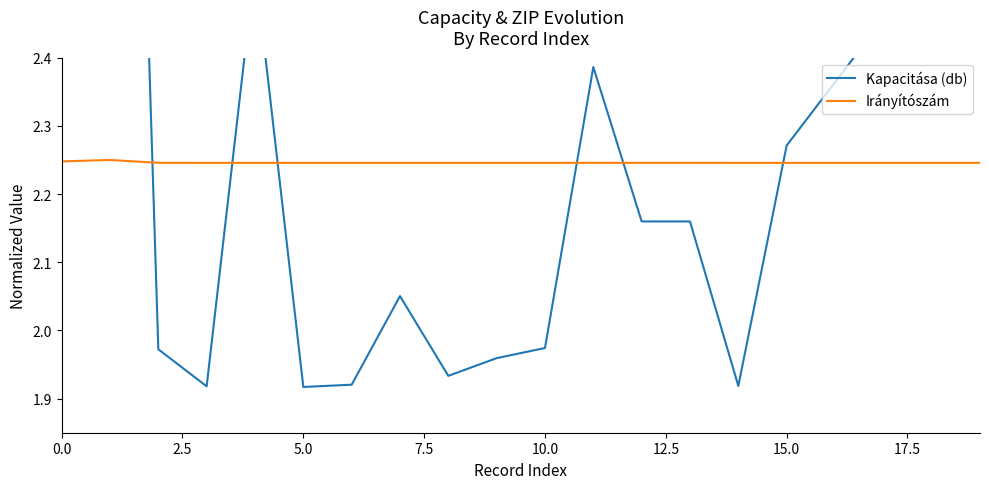

The Irányítószám series shows 2.2 at 5.0. True or false?

True